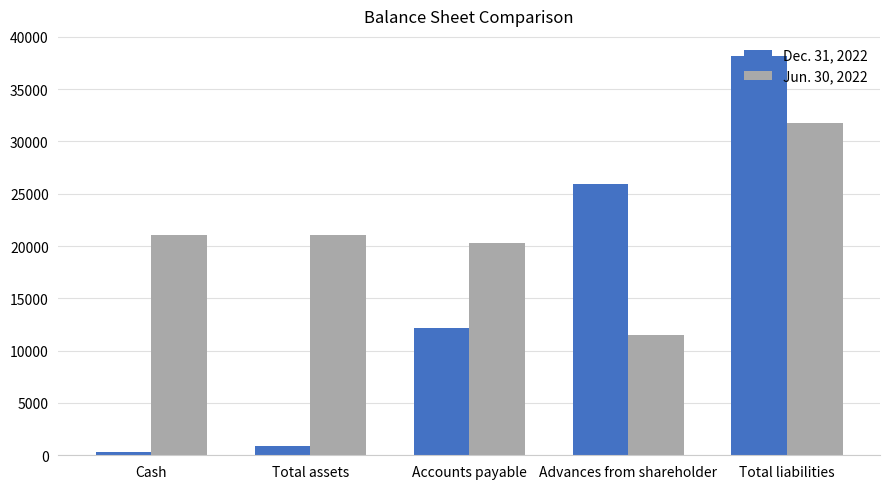

At which category is the sum across all series the highest?

Total liabilities